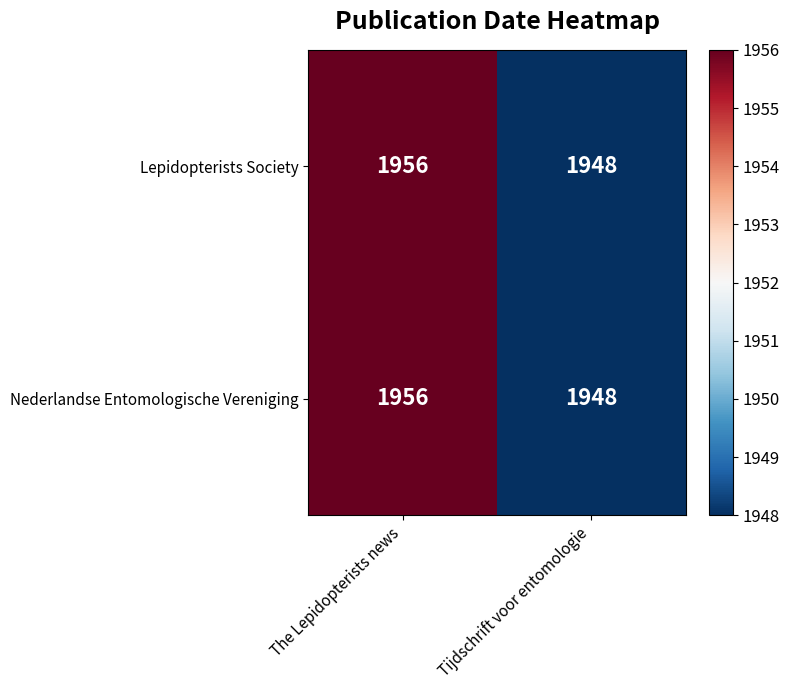

What value does the Nederlandse Entomologische Vereniging series have at The Lepidopterists news?

1956